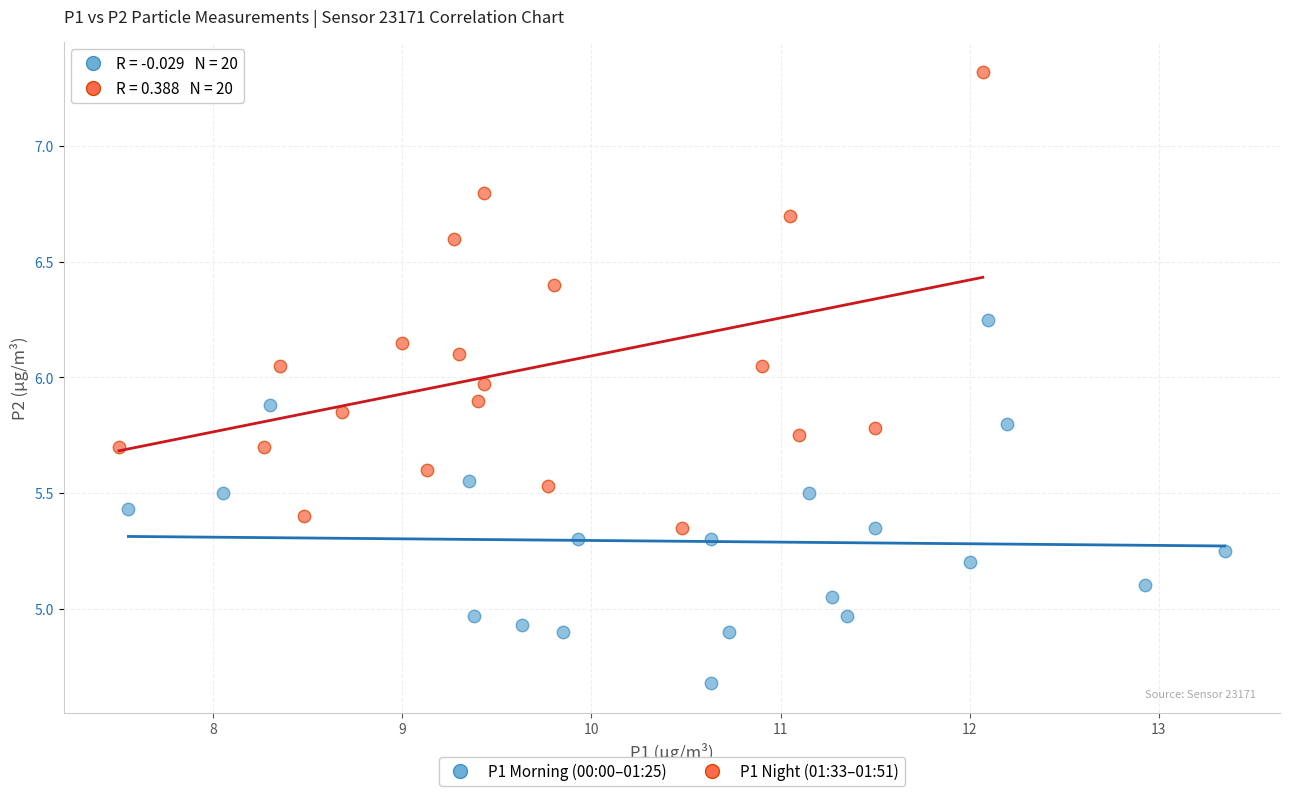

Which series reaches the minimum Y coordinate?

P1 Morning (00:00–01:25)